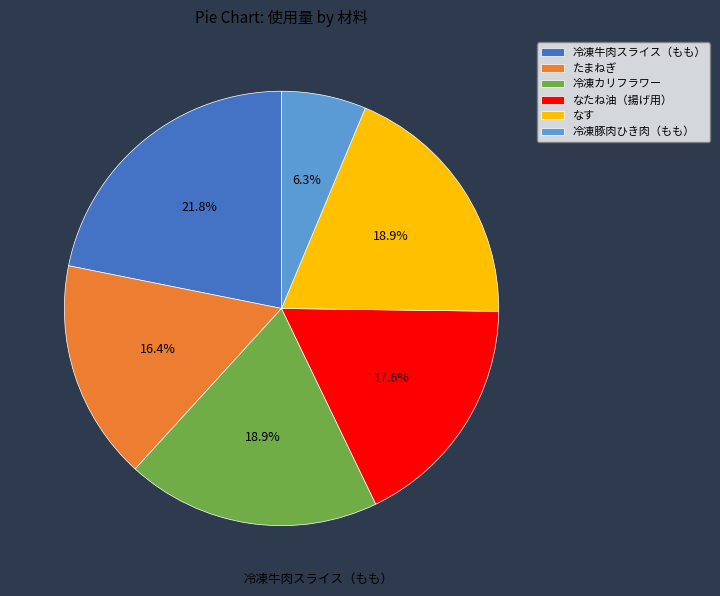

Is it true that 冷凍カリフラワー is 27% of the pie?

False